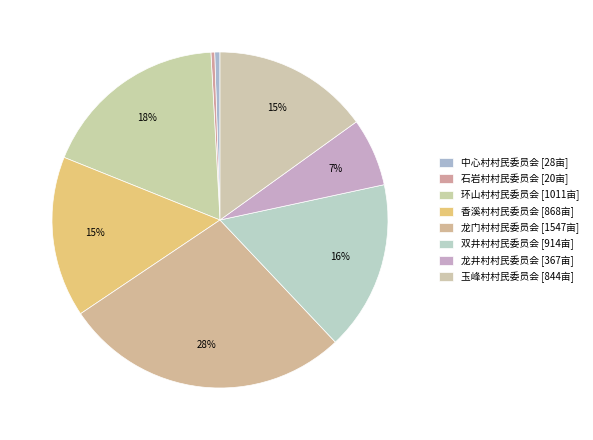

Count the number of slices in the pie.

8